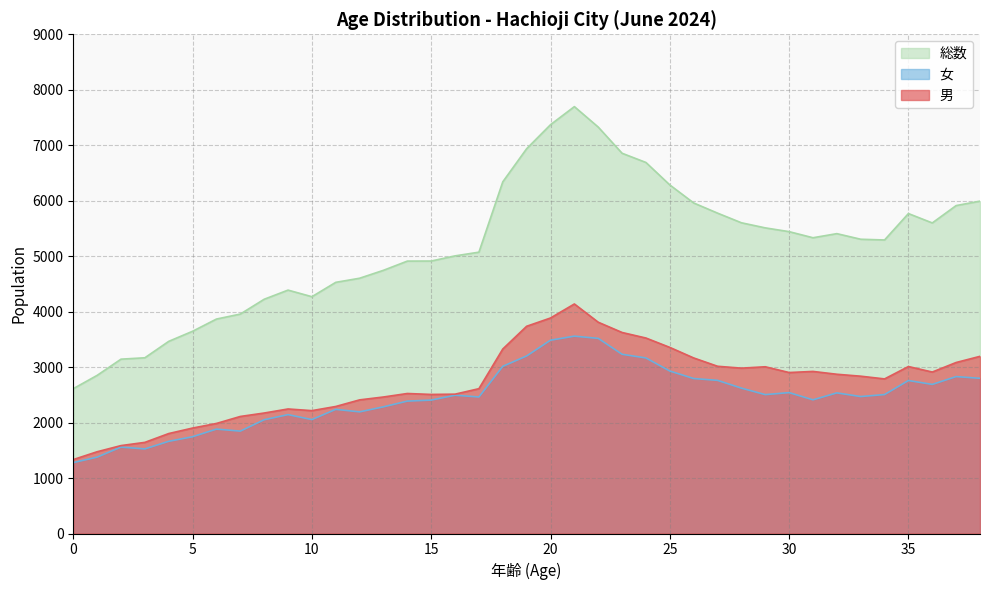

Does the chart have visible grid lines?

Yes